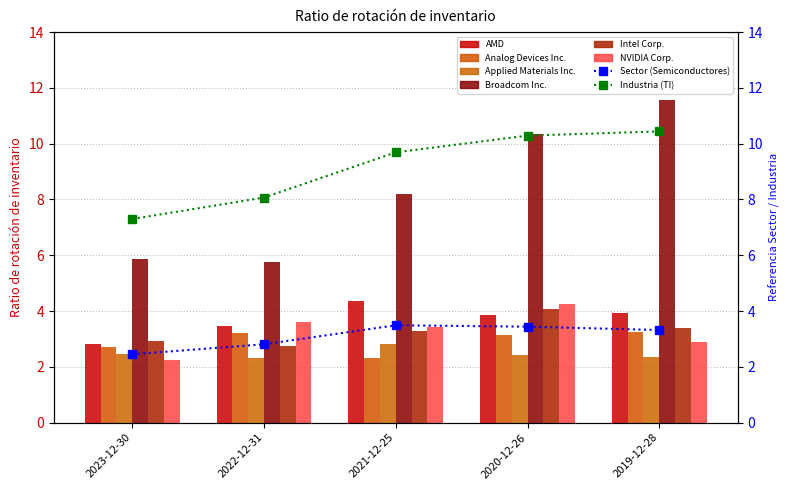

At which category is the sum across all series the highest?

2020-12-26